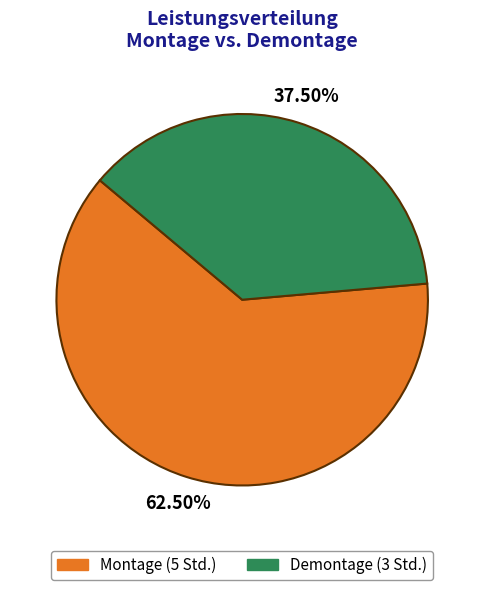

Which has a higher value, Montage or Demontage?

Montage